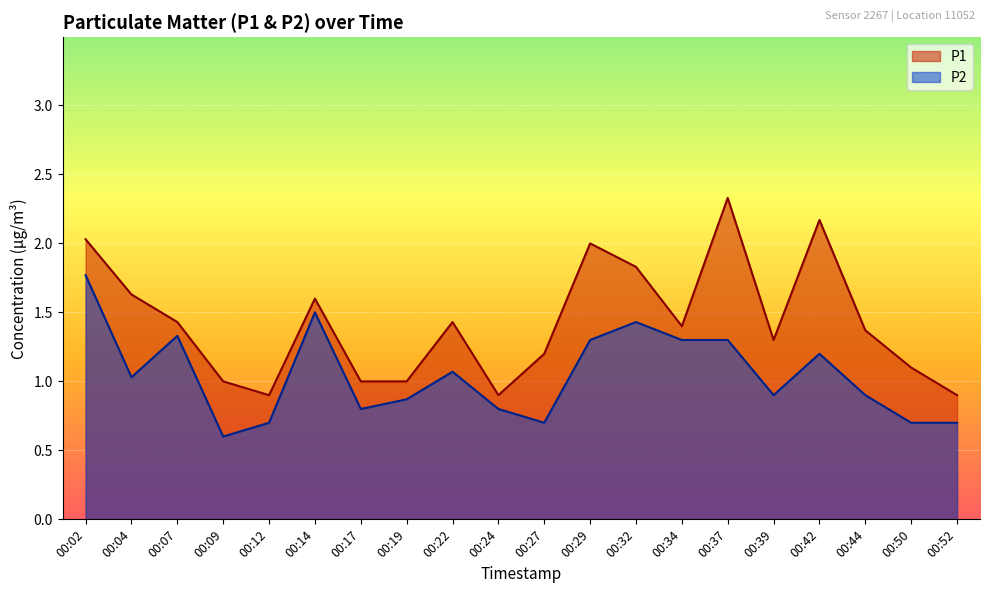

What is the difference between the highest and lowest values at 00:22?

0.4